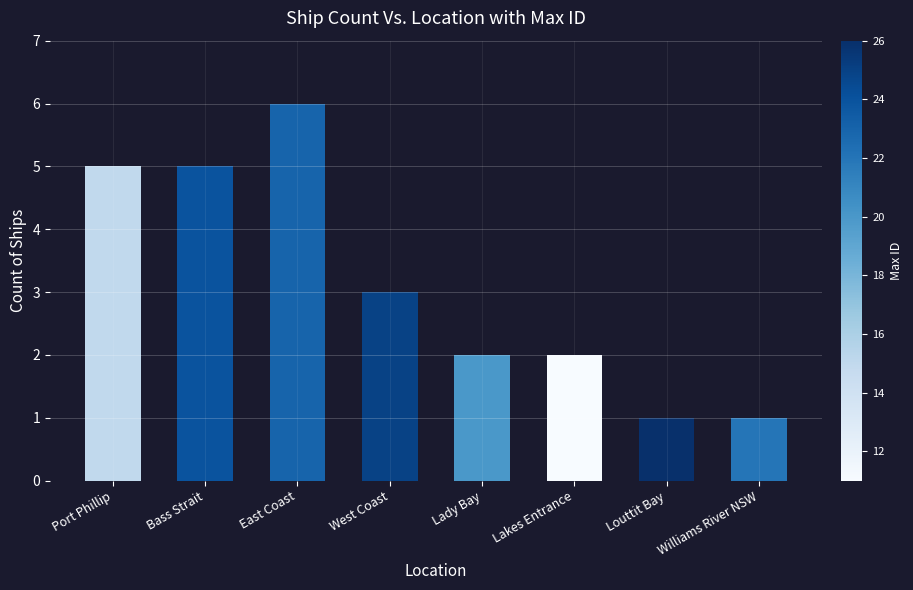

Is it true that the value at Lakes Entrance is 3?

False